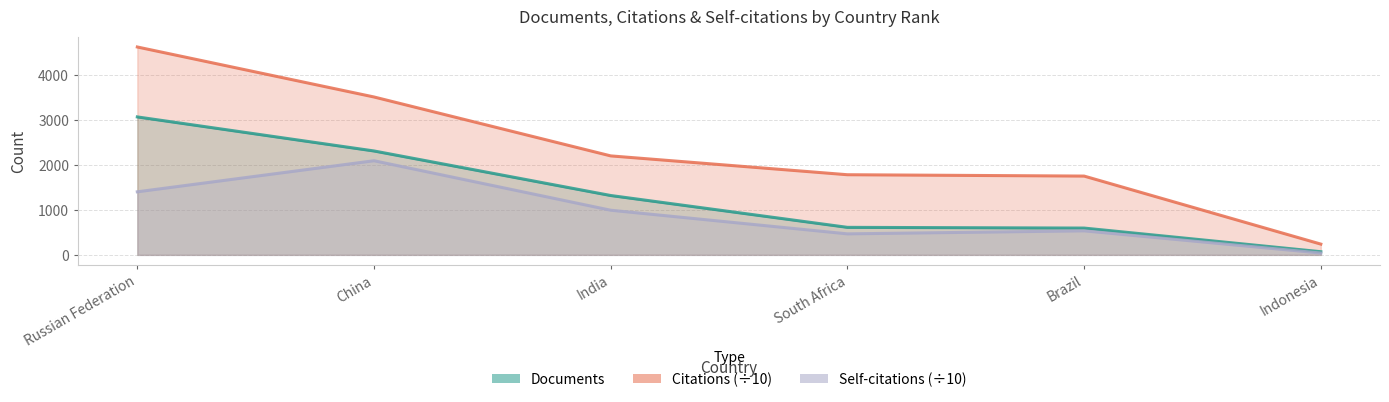

What is the sum of all Documents values?

7964.0